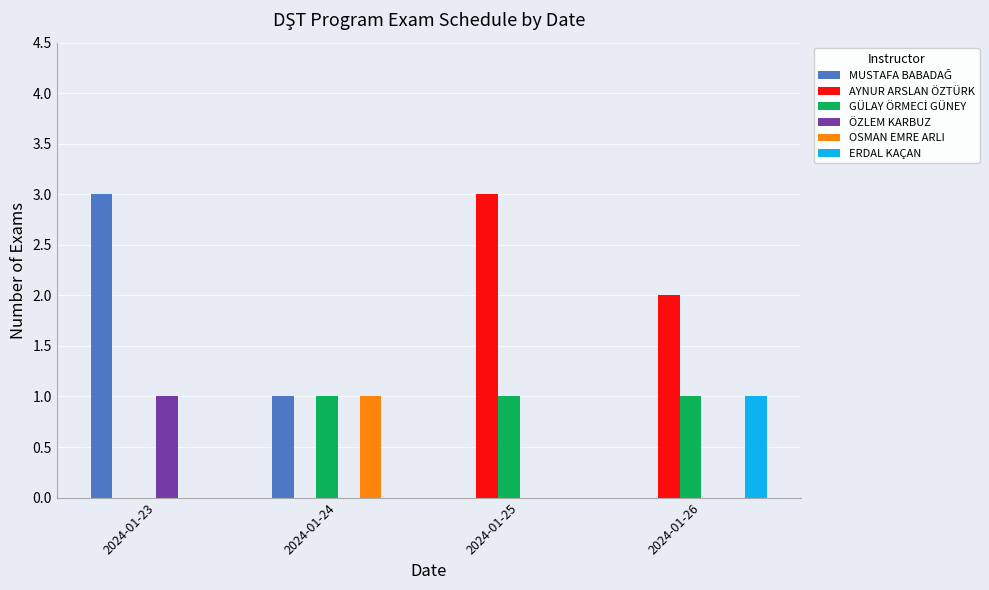

How many groups of bars are there?

4